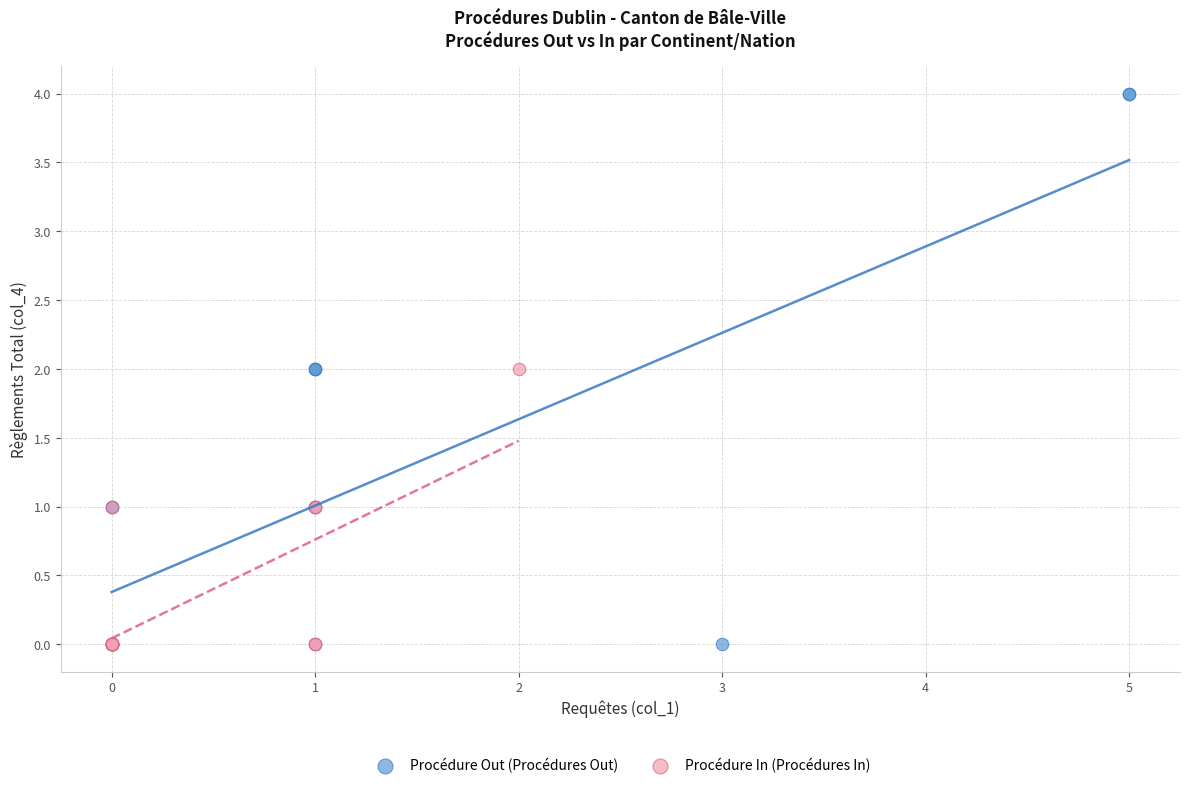

Which series contains the highest Y value?

Procédure Out (Procédures Out)